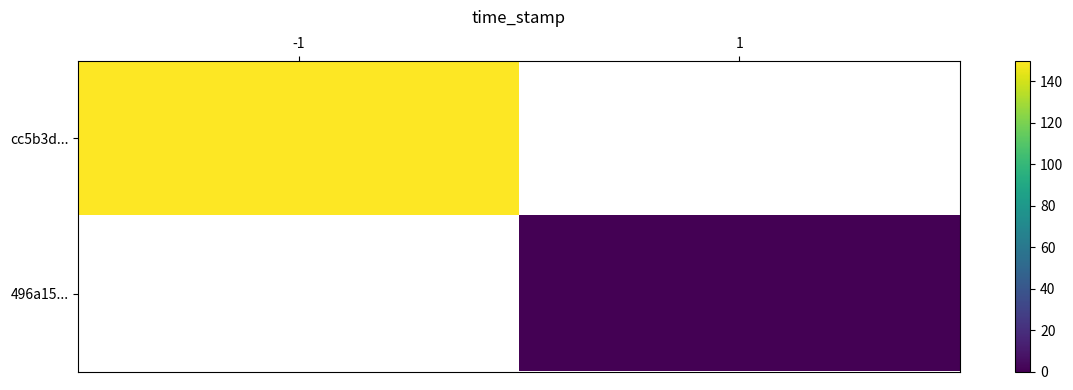

Is it true that 496a15... equals 0.0 at 1?

True